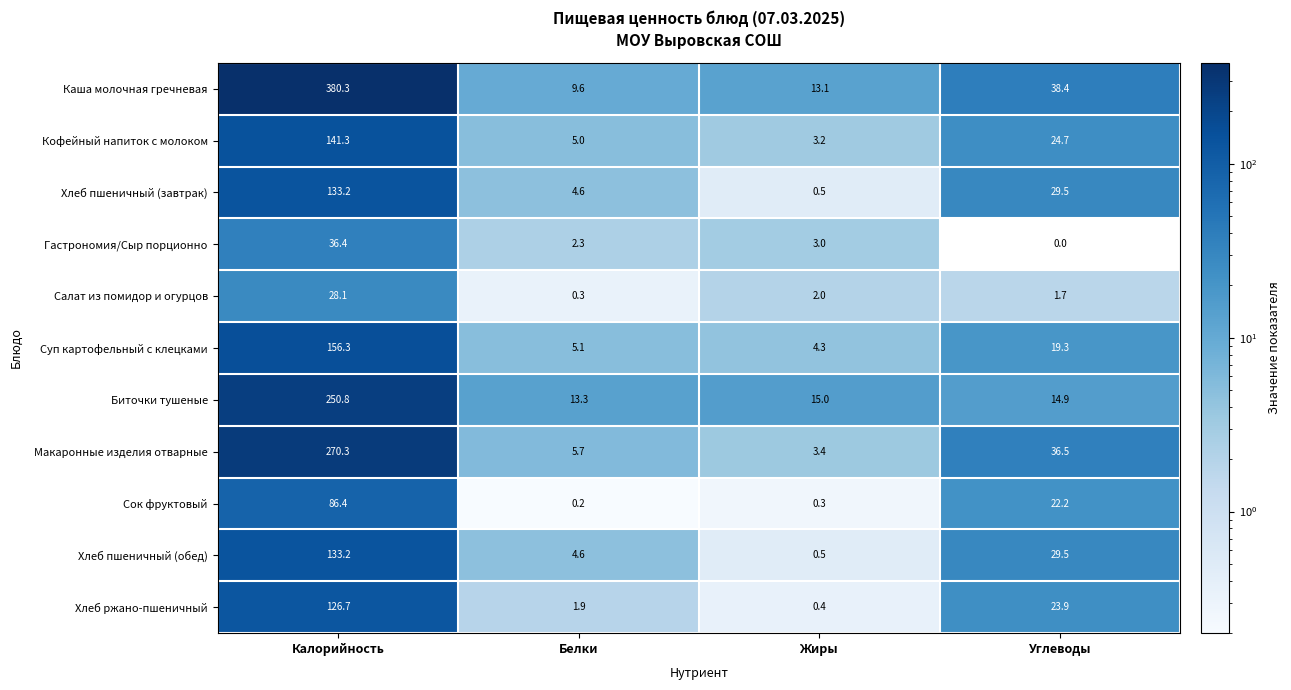

True or false: Хлеб ржано-пшеничный has a value of 23.9 at Углеводы.

True